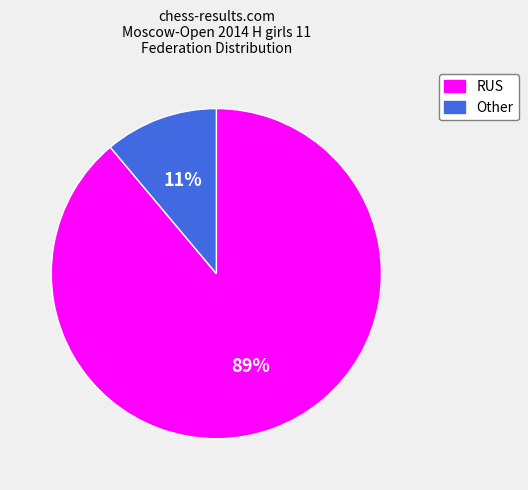

Do RUS and Other together represent more than half of the pie?

Yes